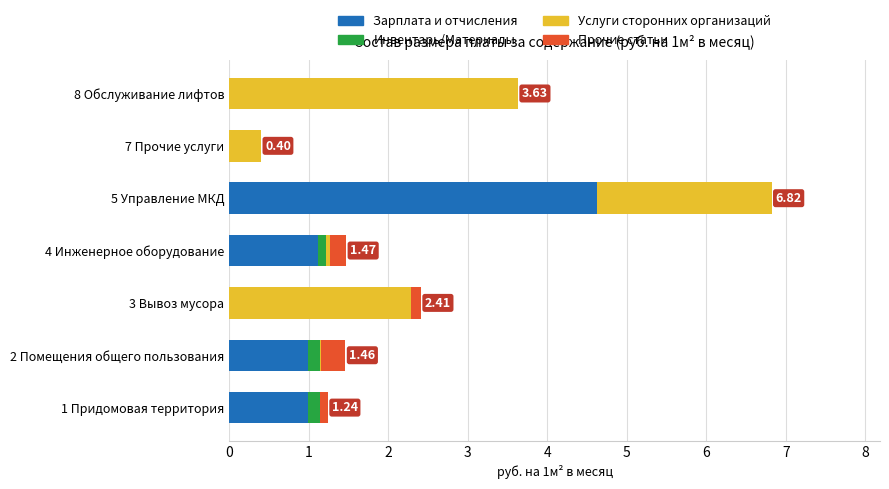

At which category is the sum across all series the highest?

5 Управление МКД